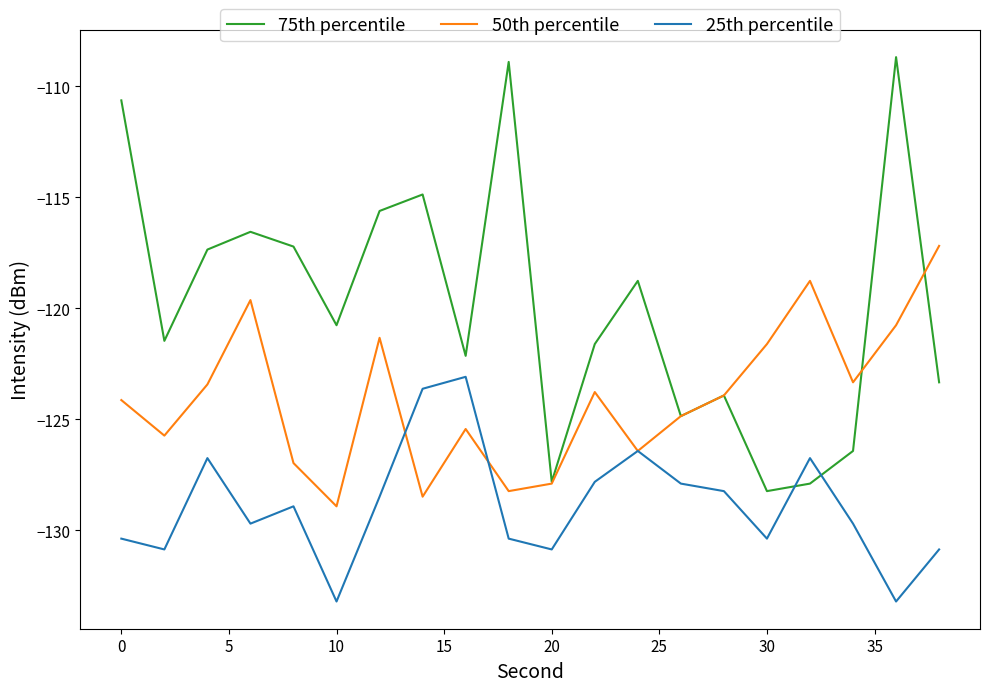

How many values in the 75th percentile series exceed -120?

9